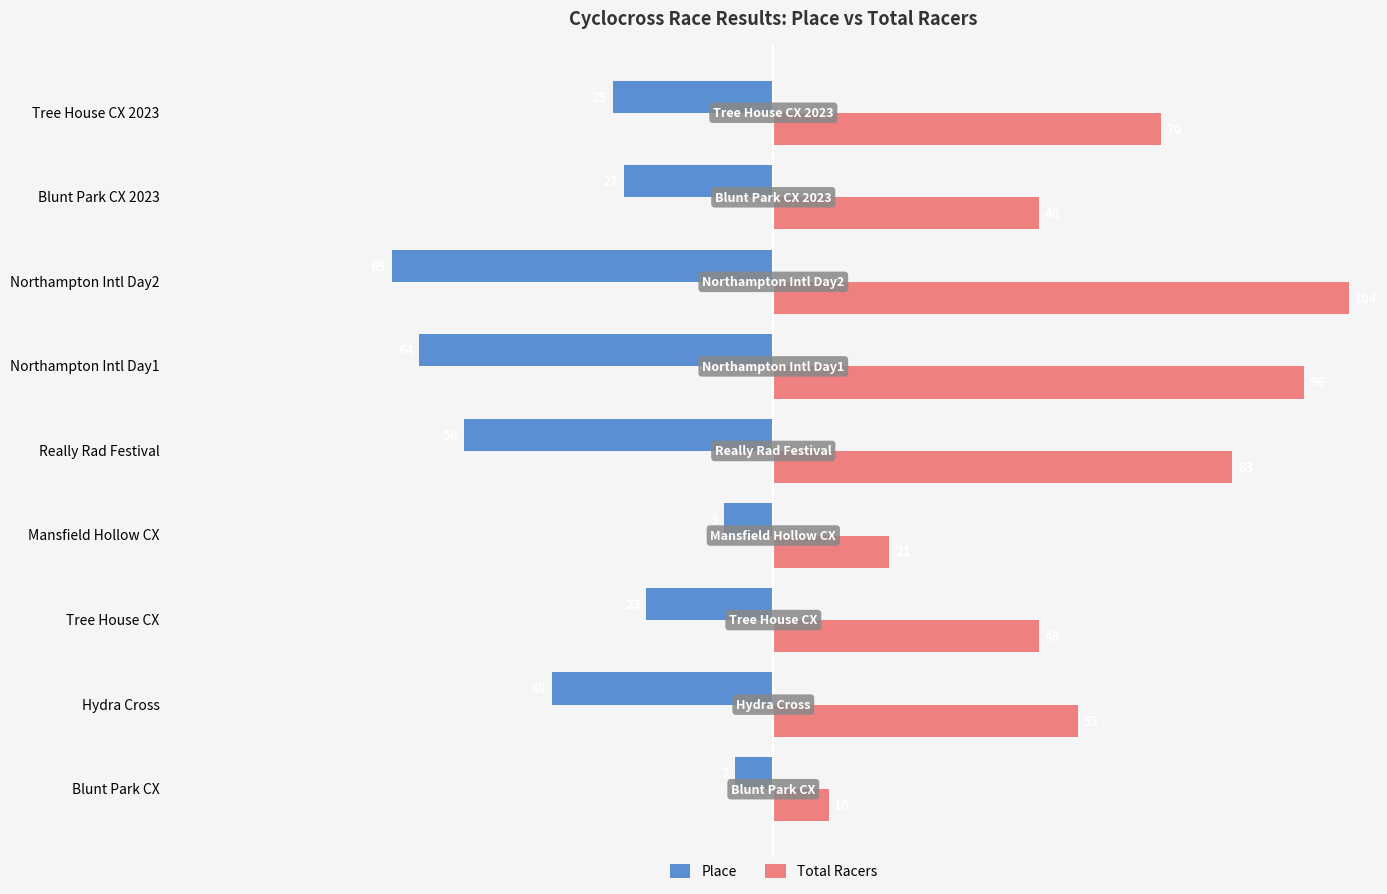

What is the difference between the maximum and minimum values in the Total Racers series?

94